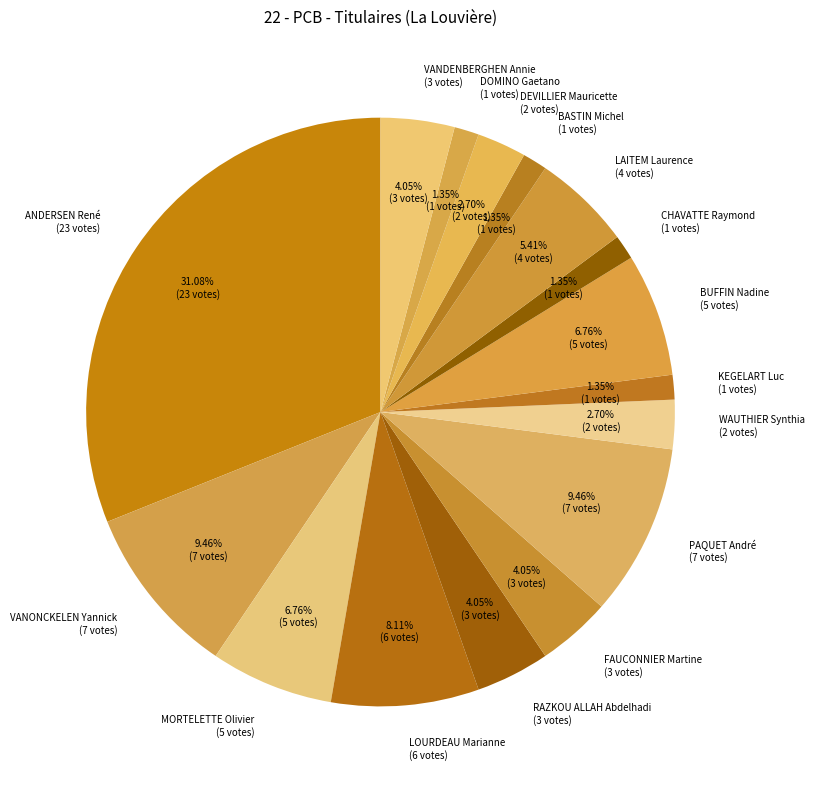

Which category has the biggest portion of the pie?

ANDERSEN René (23 votes)